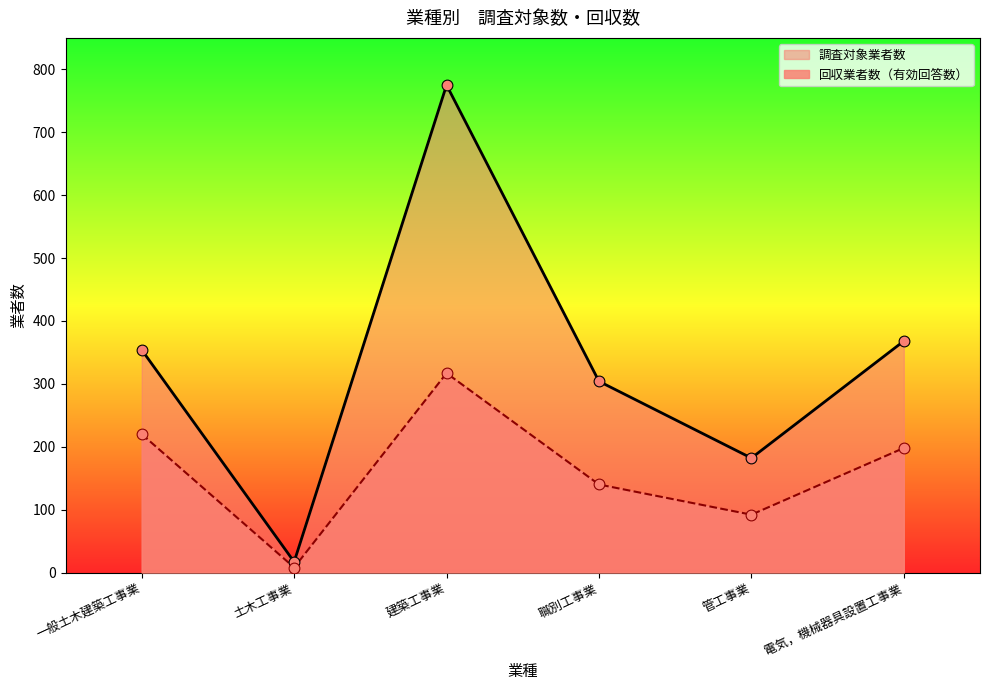

Which series has the widest spread of Y values?

調査対象業者数